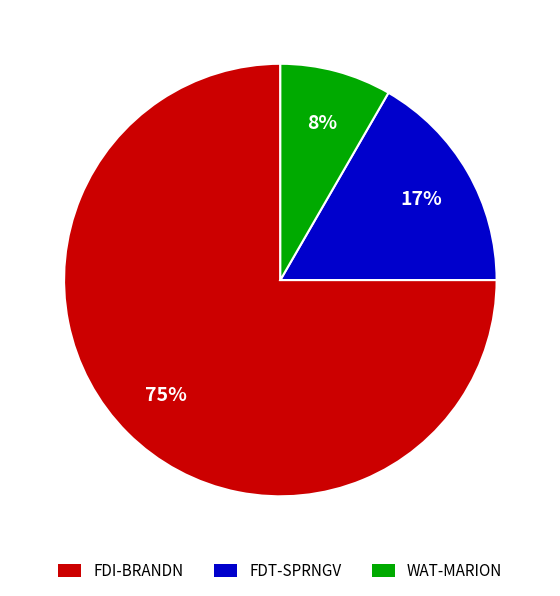

To the nearest percent, what is the combined percentage of FDT-SPRNGV and FDI-BRANDN?

92%